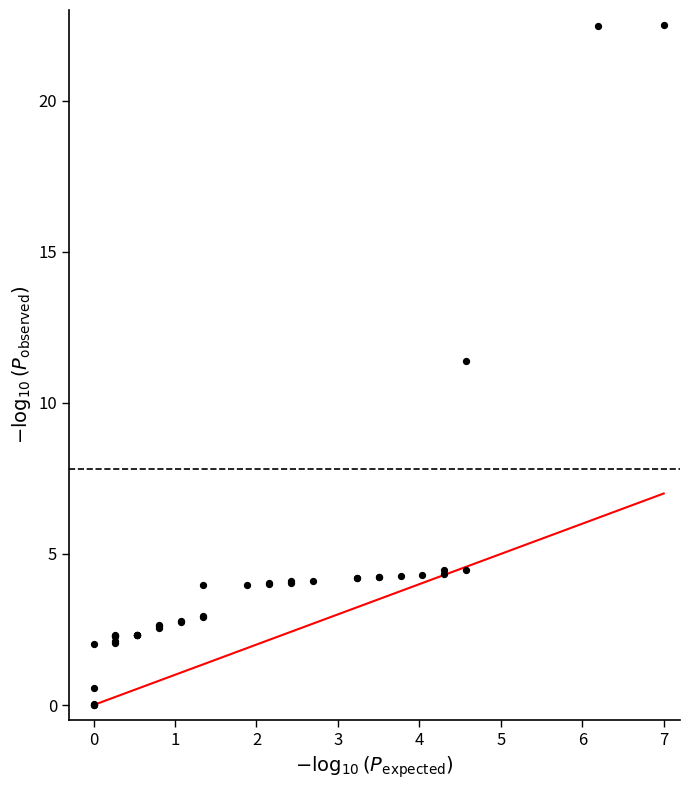

What Y value in the scatter plot is closest to 11?

11.4